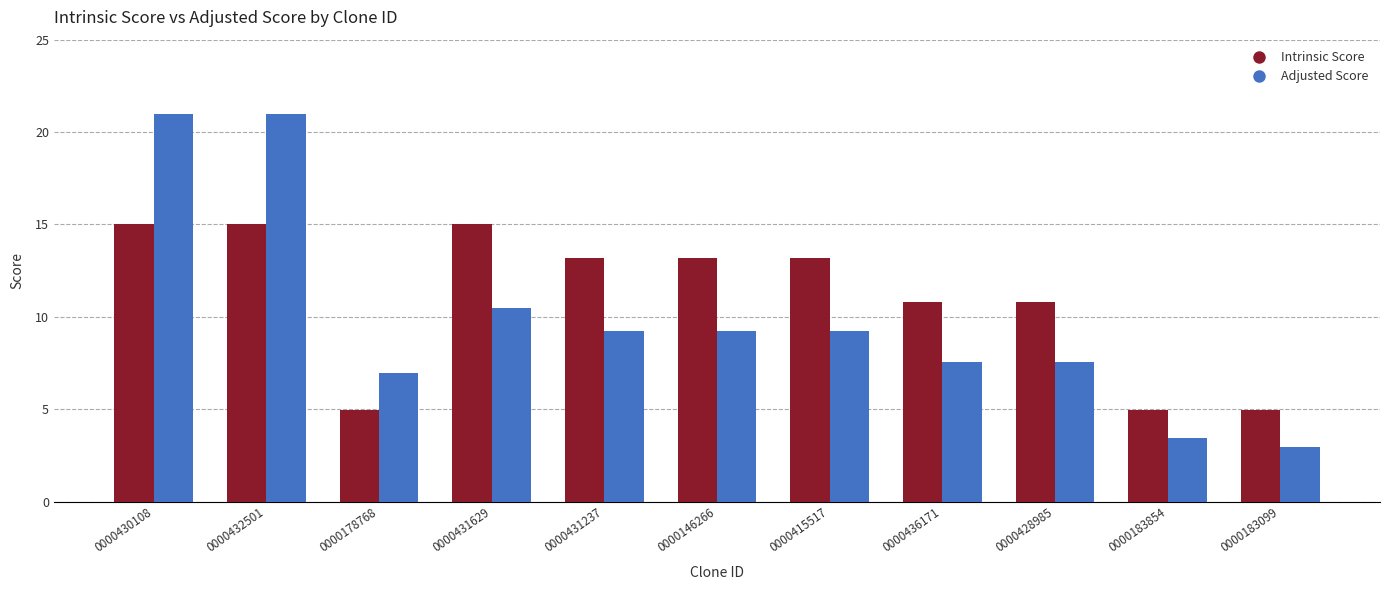

What is the sum of all Adjusted Score values?

108.7